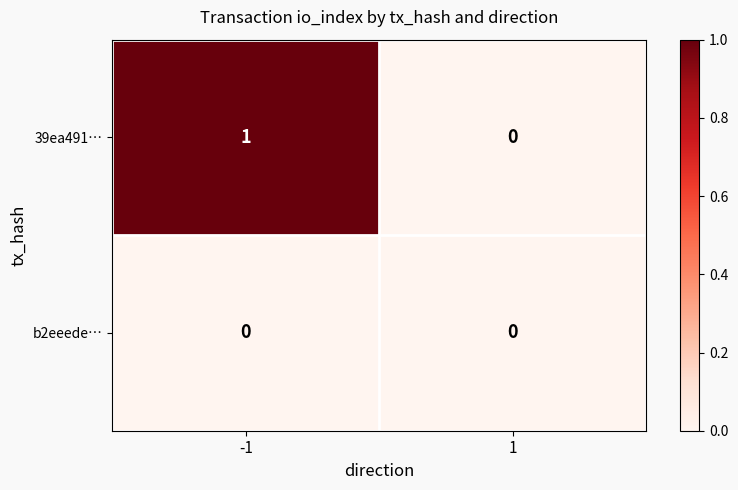

At which category is the sum across all series the highest?

-1